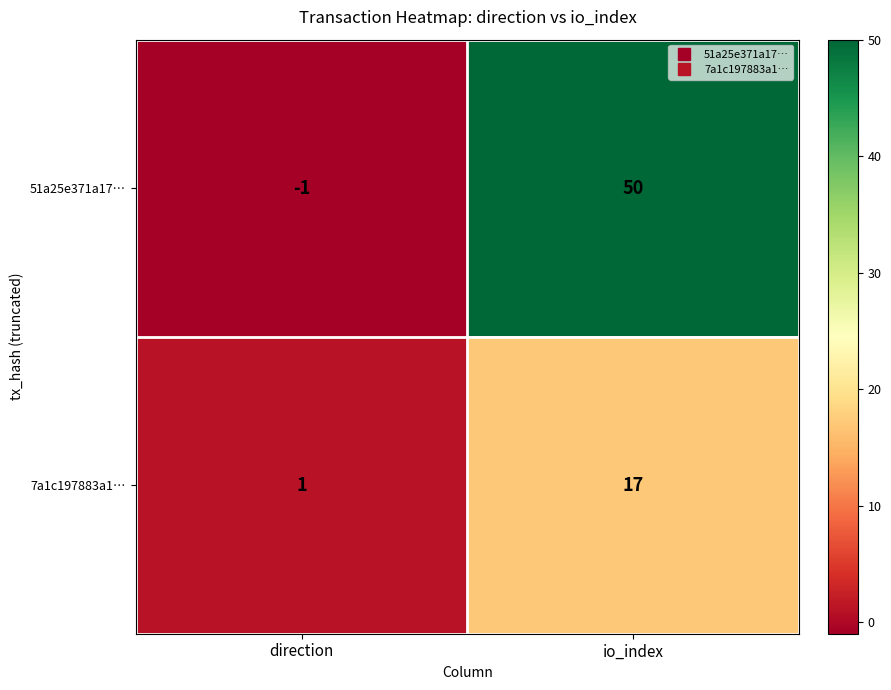

What is the difference between the highest and lowest values at io_index?

33